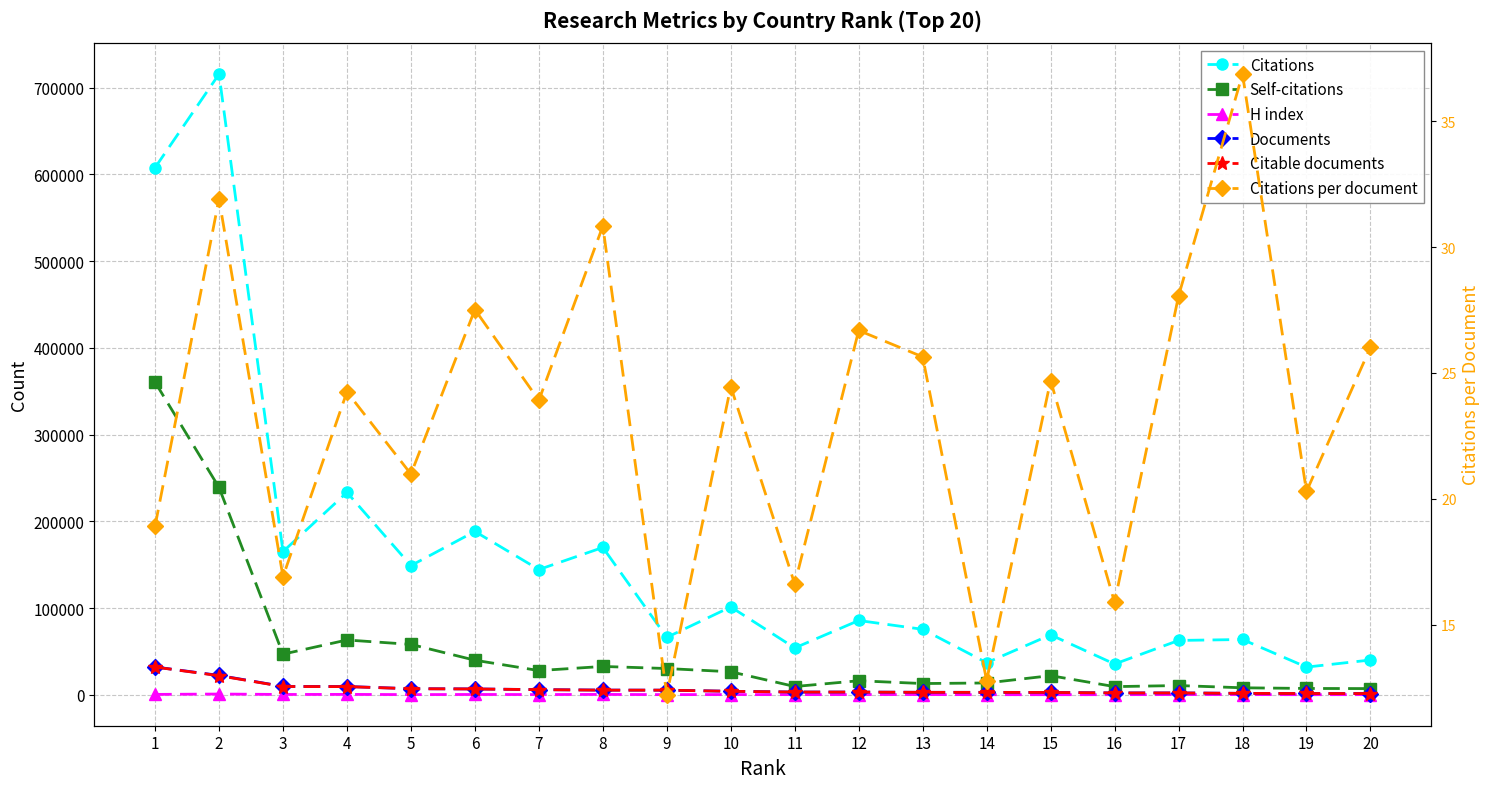

What is the total value across all series at 8?

214142.8